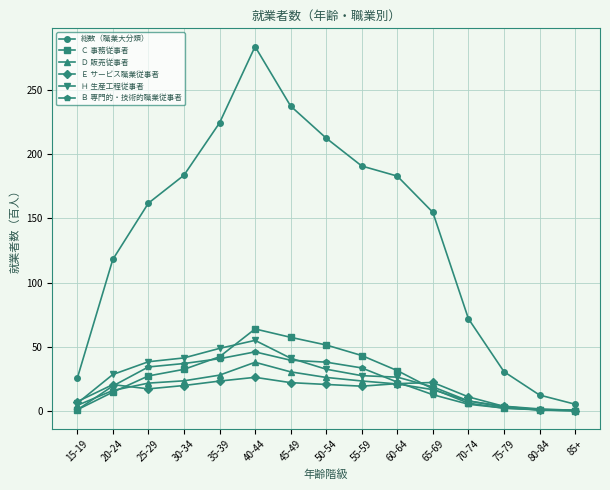

The value of Ｂ 専門的・技術的職業従事者 at 30-34 is 37.1. True or false?

True